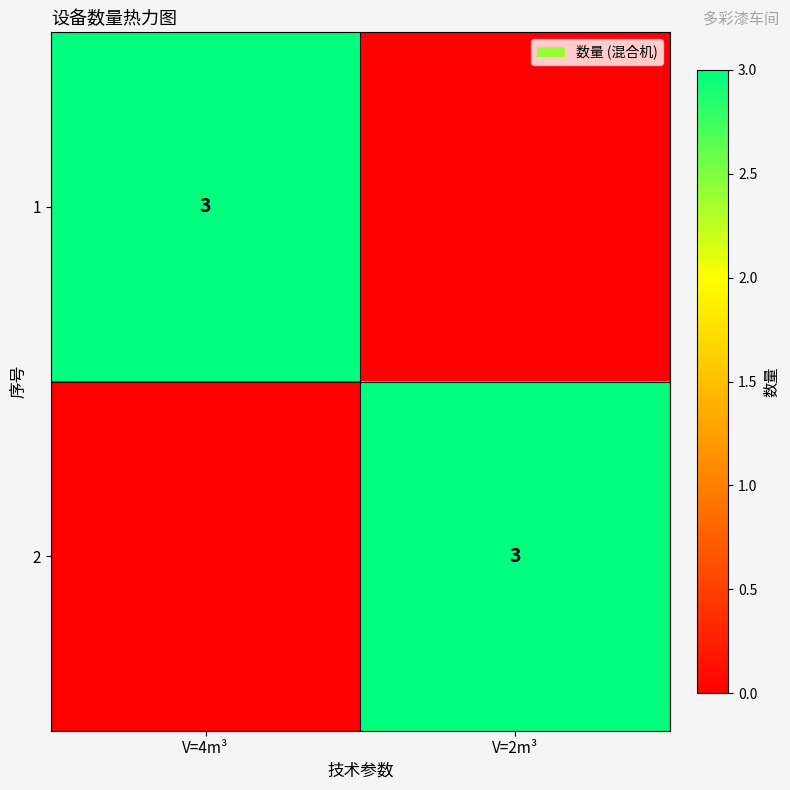

How many distinct data groups are displayed?

2